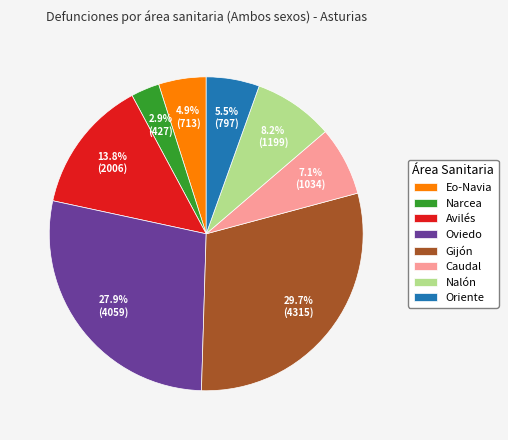

Is Eo-Navia the majority of the pie?

No